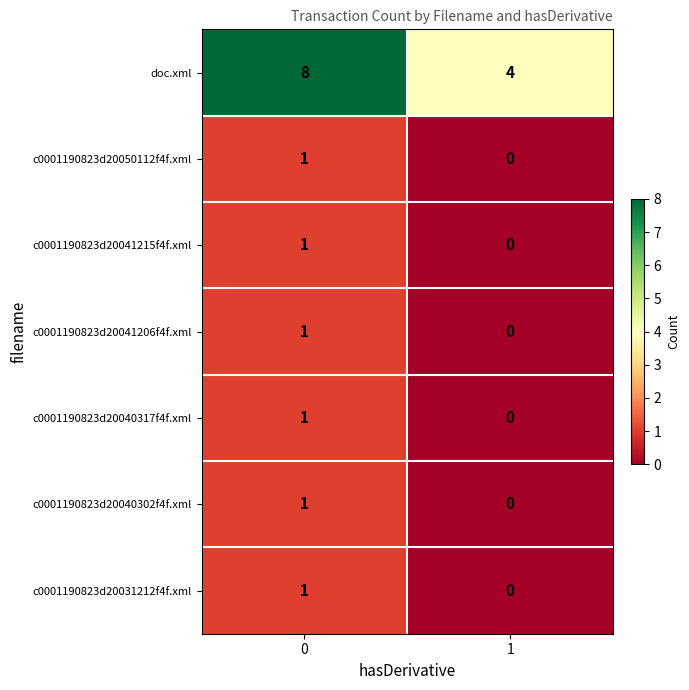

What is the difference between the doc.xml values at 0 and 1?

4